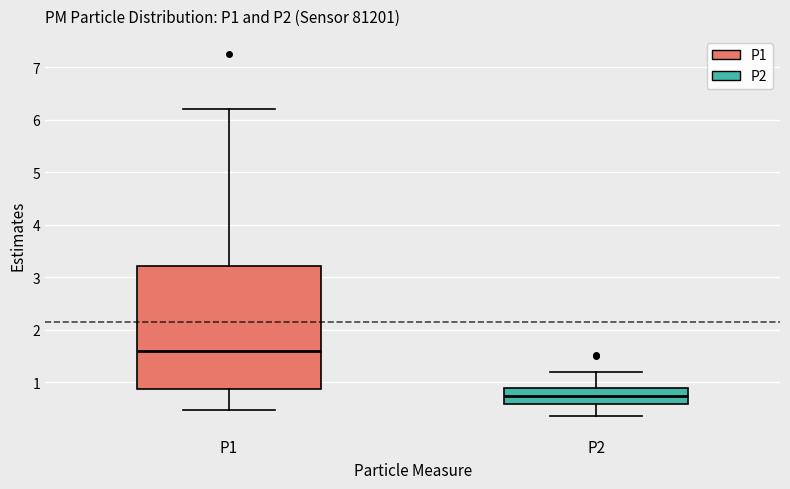

Comparing the boxes themselves (not the whiskers), which one is the tallest?

P1